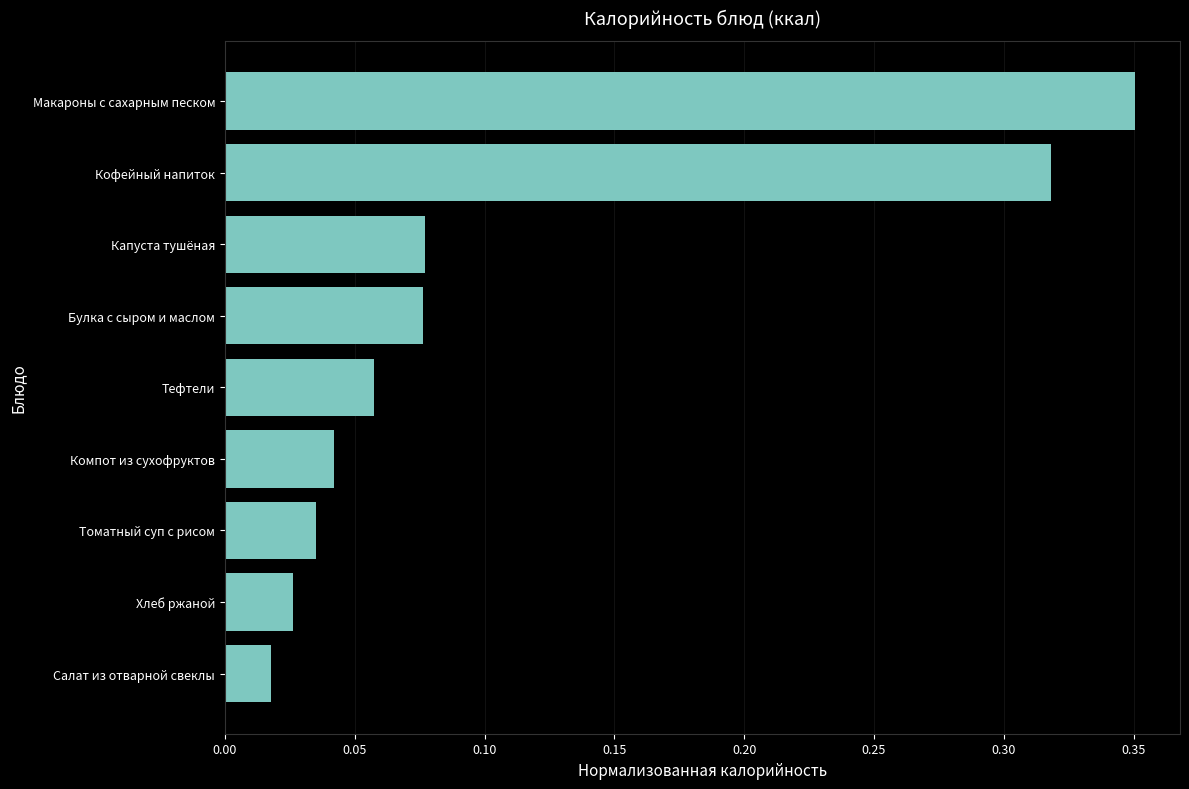

At which category does the chart reach its minimum across all series?

Салат из отварной свеклы